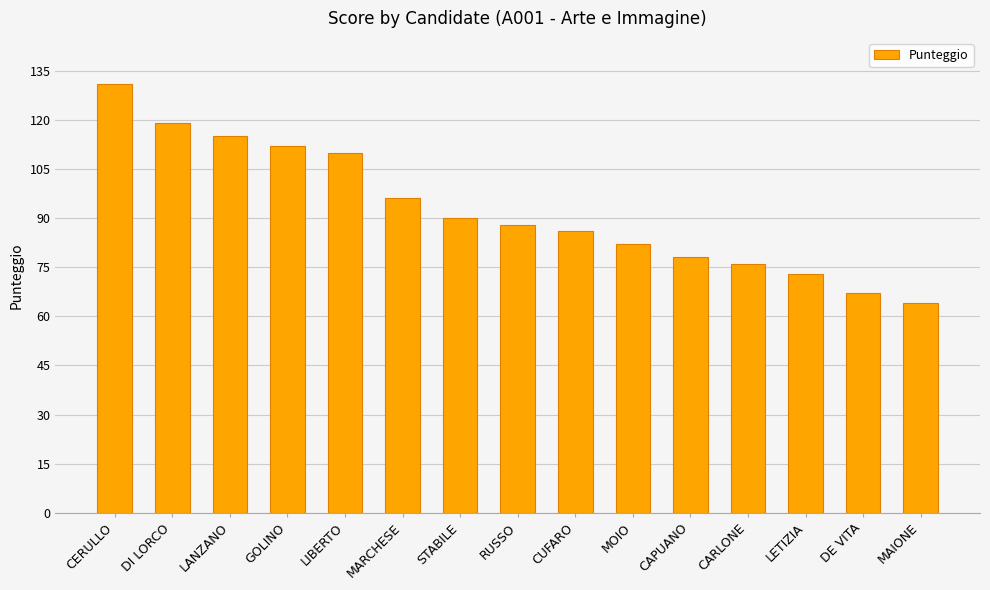

At which label is the value closest to 97?

MARCHESE